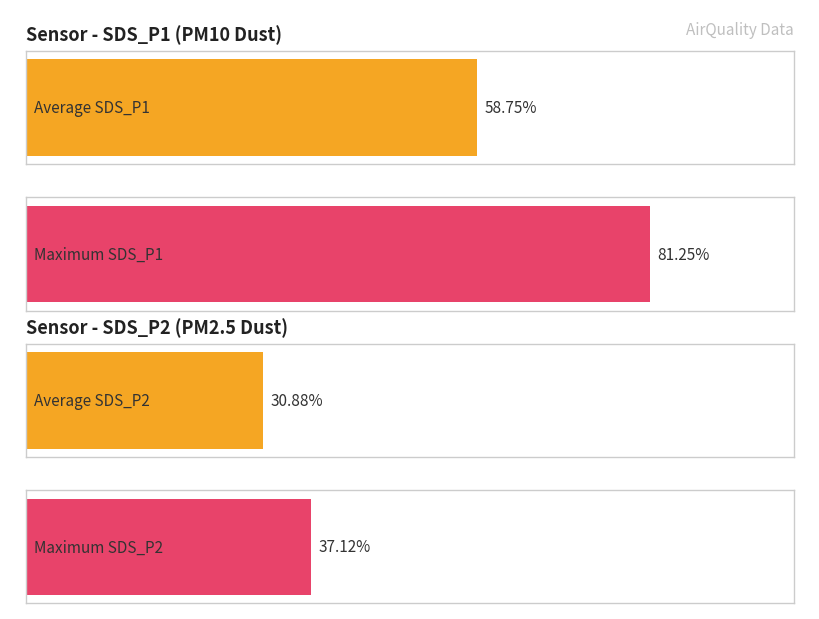

Rank the series by their average value, from lowest to highest.

Avg SDS_P2, Avg SDS_P1